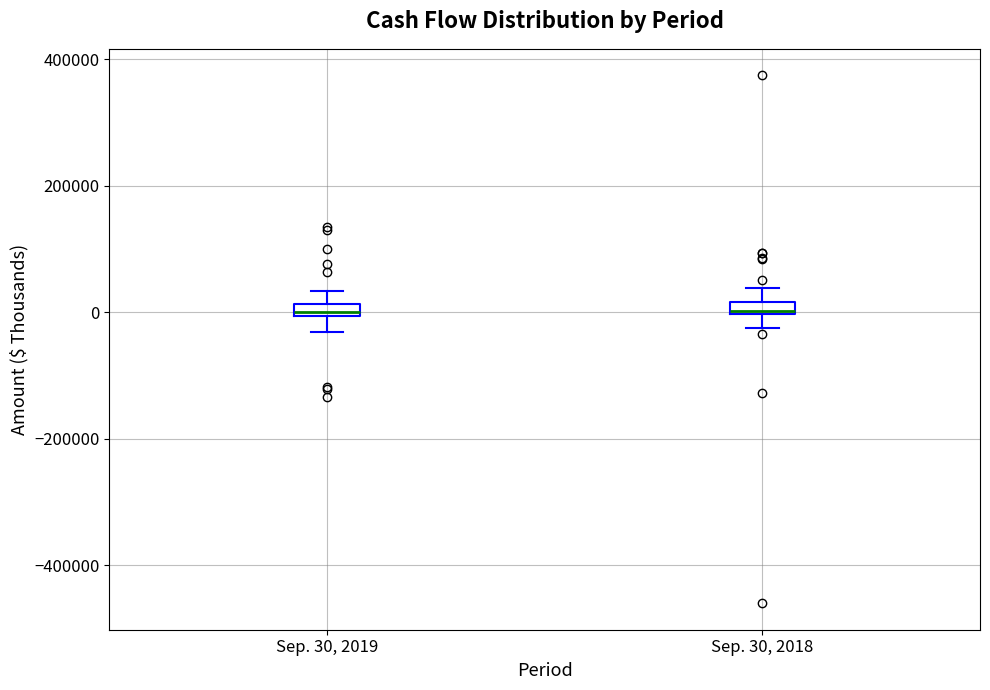

Where is the lower edge of the box for Sep. 30, 2018 on the y-axis? The values are not printed on the chart, so give them approximately, as read against the axis.

0